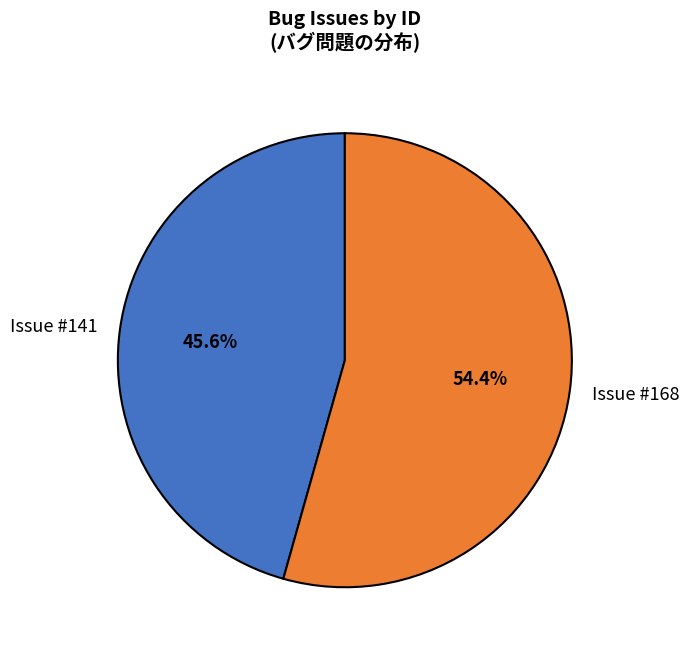

To the nearest percent, what is the difference between the largest and smallest slice percentages?

9%